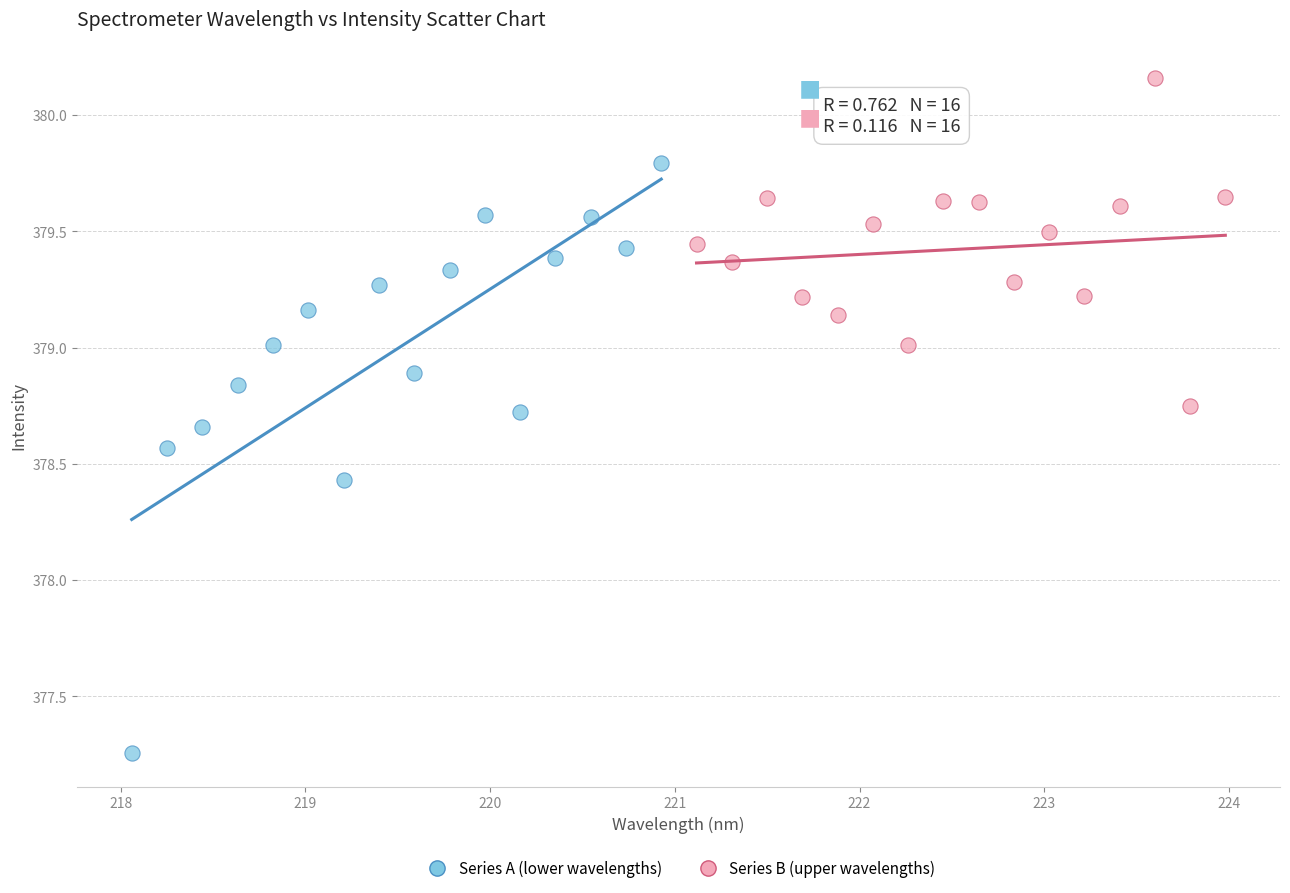

Which series contains the highest Y value?

Series B (upper wavelengths)